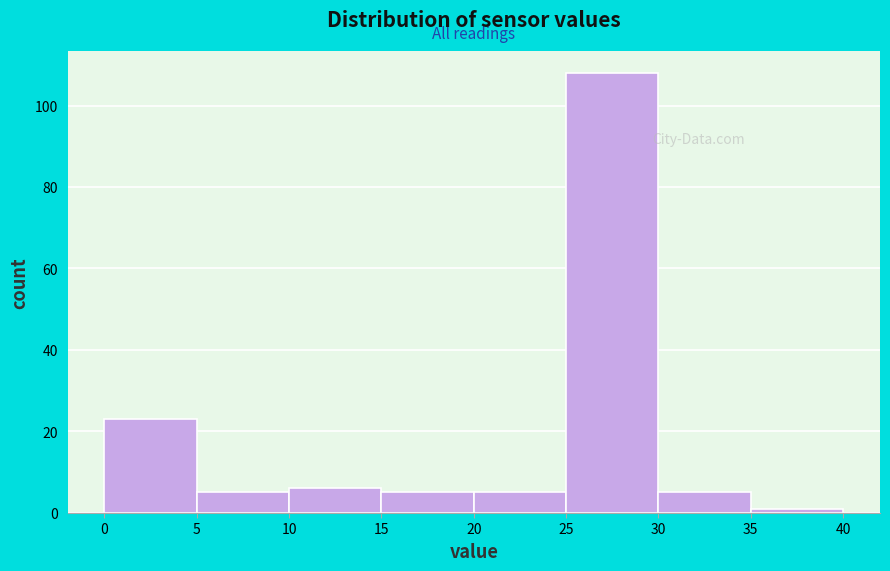

How tall is the bar that spans 20 to 25 on the x-axis? The values are not printed on the chart, so give them approximately, as read against the axis.

6